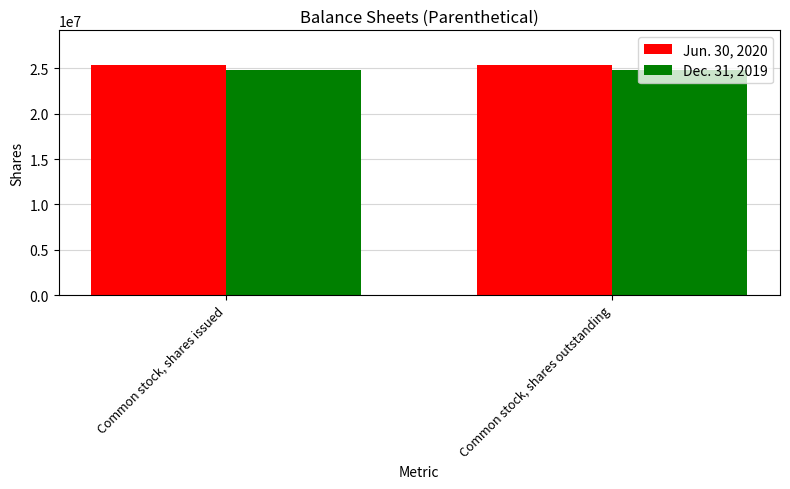

What is the label of the 1st bar from the right?

Common stock, shares outstanding